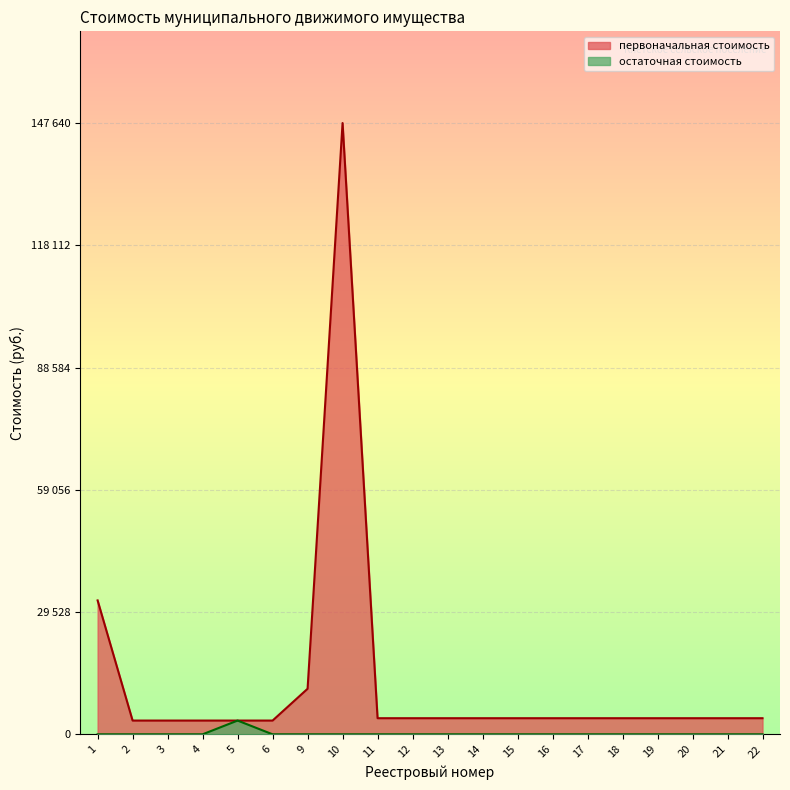

What is the difference between the second highest and minimum values in the первоначальная стоимость series?

29018.4